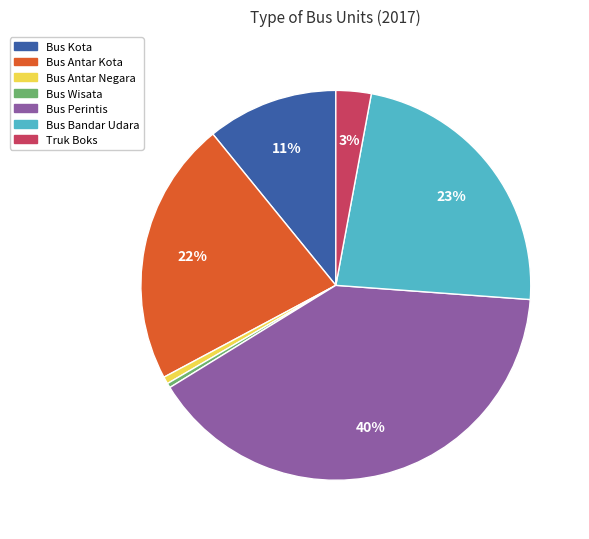

To the nearest percent, what is the average slice percentage?

14%